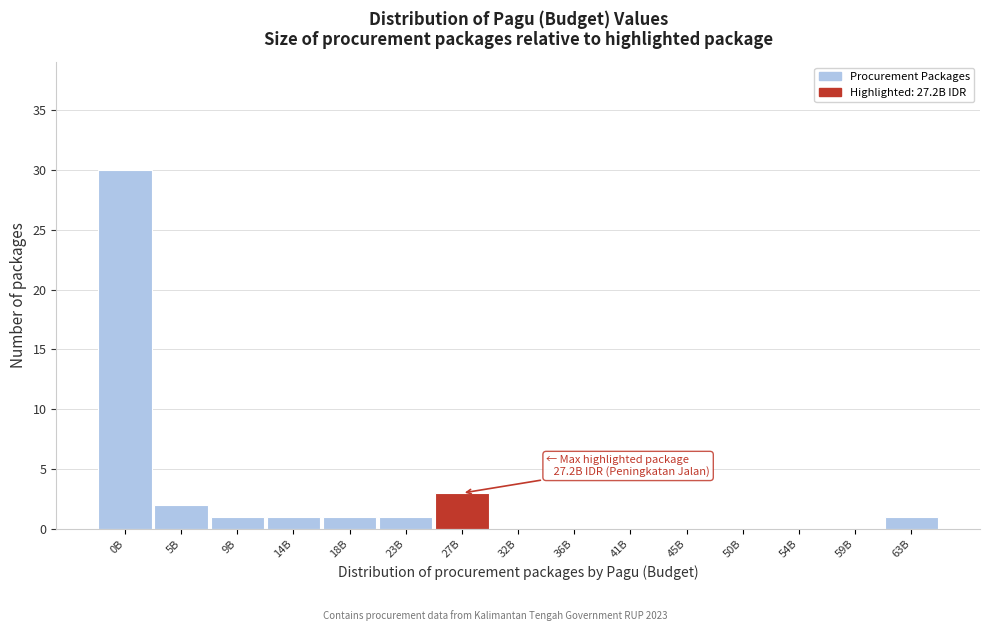

Reading left to right, transcribe all the data shown in this chart.

0B=30	5B=2	9B=1	14B=1	18B=1	23B=1	27B=3	32B=0	36B=0	41B=0	45B=0	50B=0	54B=0	59B=0	63B=1